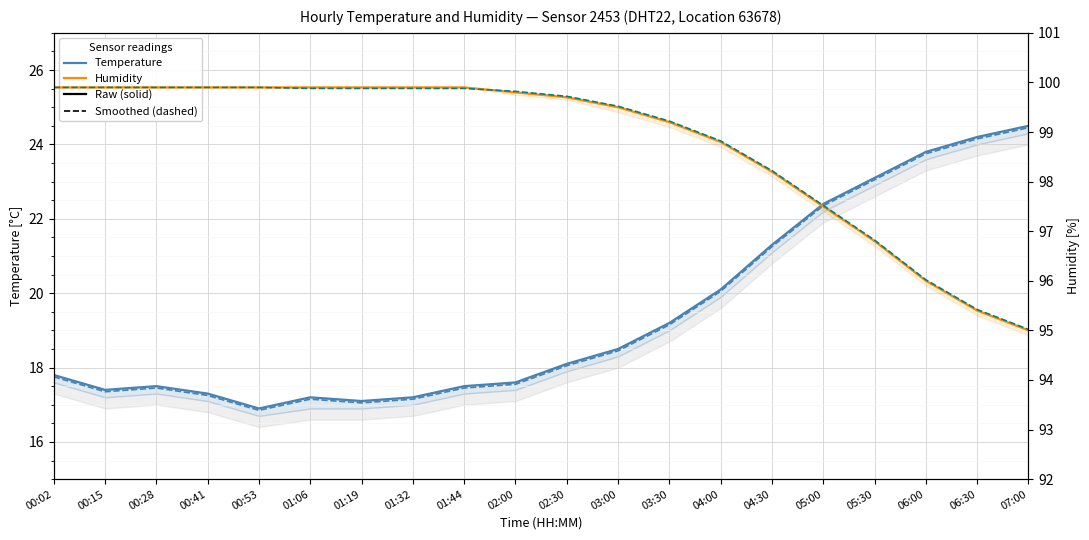

The value of Temperature (solid) at 06:00 is 23.8. True or false?

True